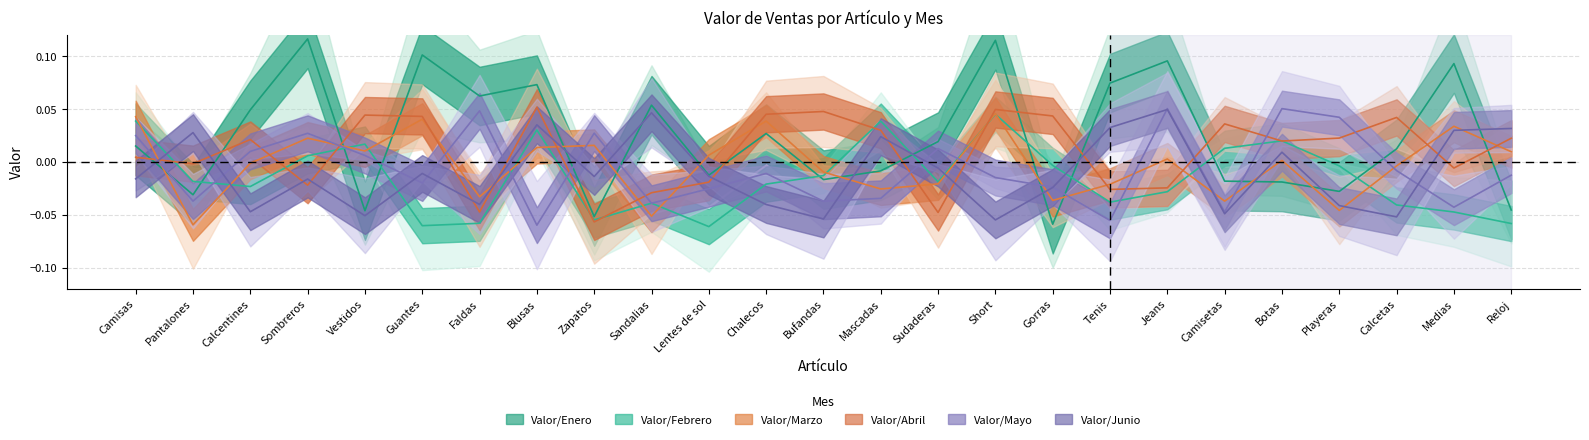

Reading left to right, transcribe all the data shown in this chart.

Valor/Enero: 0.0	-0.0	0.0	0.1	-0.0	0.1	0.1	0.1	-0.1	0.1	-0.0	0.0	-0.0	-0.0	0.0	0.1	-0.1	0.1	0.1	-0.0	-0.0	-0.0	0.0	0.1	-0.0
Valor/Febrero: 0.0	-0.0	-0.0	0.0	0.0	-0.1	-0.1	0.0	-0.1	-0.0	-0.1	-0.0	-0.0	0.0	-0.0	0.0	-0.0	-0.0	-0.0	0.0	0.0	-0.0	-0.0	-0.0	-0.1
Valor/Marzo: 0.0	-0.1	-0.0	0.0	0.0	0.0	-0.0	0.0	0.0	-0.1	0.0	0.0	-0.0	-0.0	-0.0	0.0	-0.0	-0.0	0.0	-0.0	0.0	-0.0	-0.0	0.0	0.0
Valor/Abril: 0.0	-0.0	0.0	-0.0	0.0	0.0	-0.0	0.1	-0.1	-0.0	-0.0	0.0	0.0	0.0	-0.0	0.0	0.0	-0.0	-0.0	0.0	0.0	0.0	0.0	-0.0	0.0
Valor/Mayo: 0.0	-0.0	0.0	0.0	0.0	-0.0	0.0	-0.1	0.0	-0.0	-0.0	-0.0	-0.0	-0.0	0.0	-0.0	-0.0	-0.1	0.1	-0.0	0.1	0.0	-0.0	-0.0	-0.0
Valor/Junio: -0.0	0.0	-0.0	-0.0	-0.1	-0.0	-0.0	0.0	-0.0	0.0	-0.0	-0.0	-0.1	0.0	-0.0	-0.1	-0.0	0.0	0.0	-0.0	0.0	-0.0	-0.1	0.0	0.0